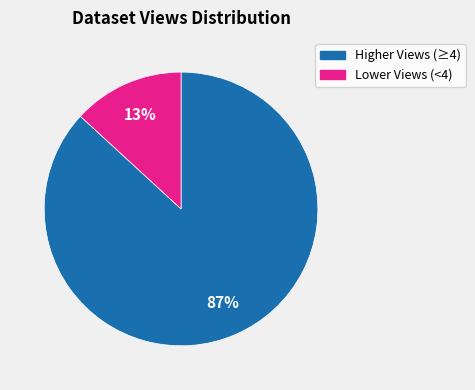

How many segments does this pie chart have?

2